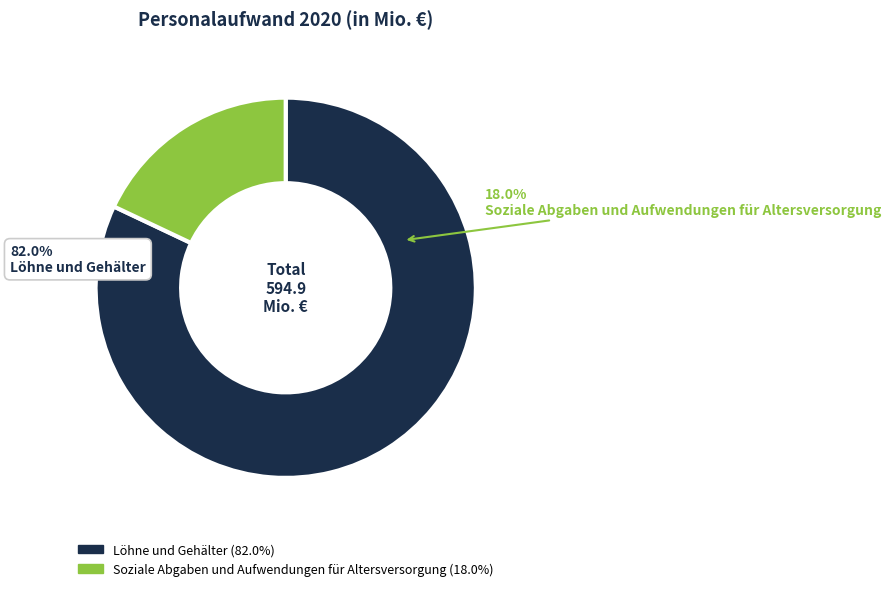

To the nearest percent, what portion does Soziale Abgaben und Aufwendungen für Altersversorgung represent?

18%